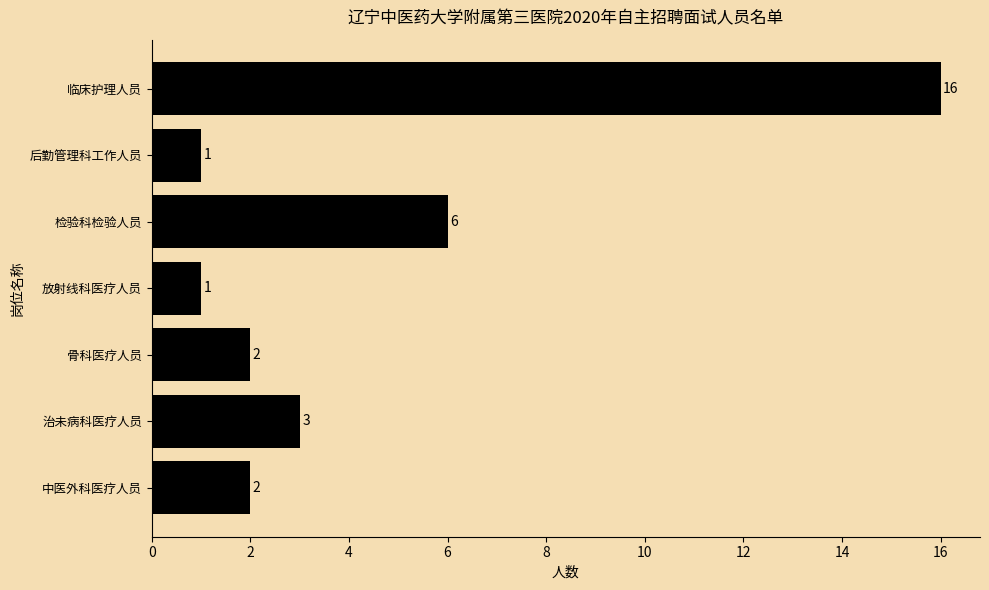

What is the minimum value shown in the chart?

1